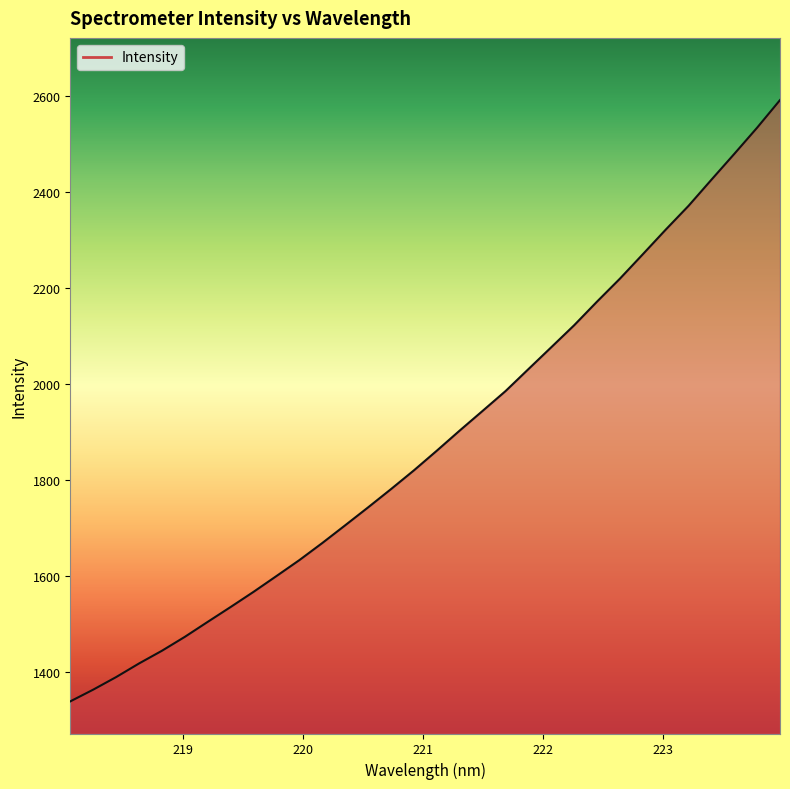

How many categories are shown in the chart?

32